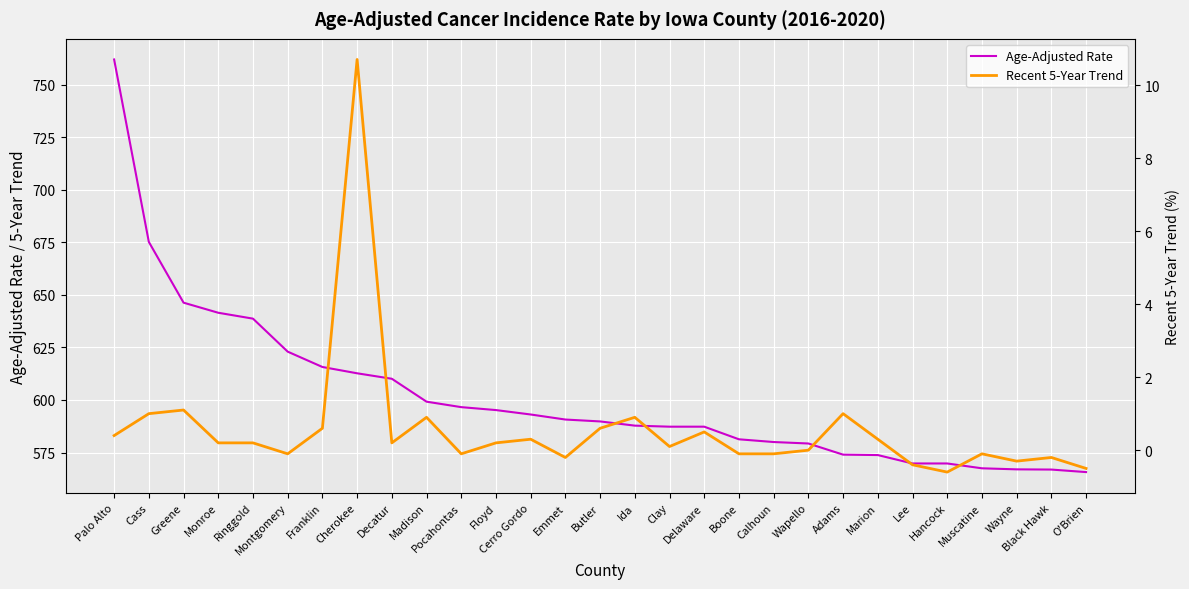

What position from the right is Cherokee?

22